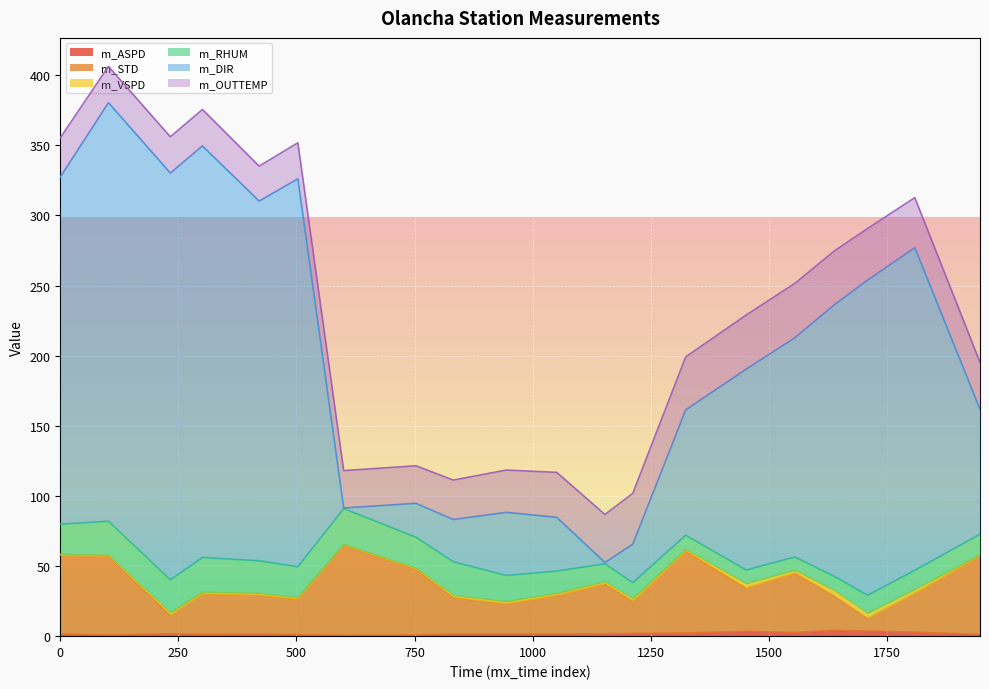

How many lines are shown in the chart?

6